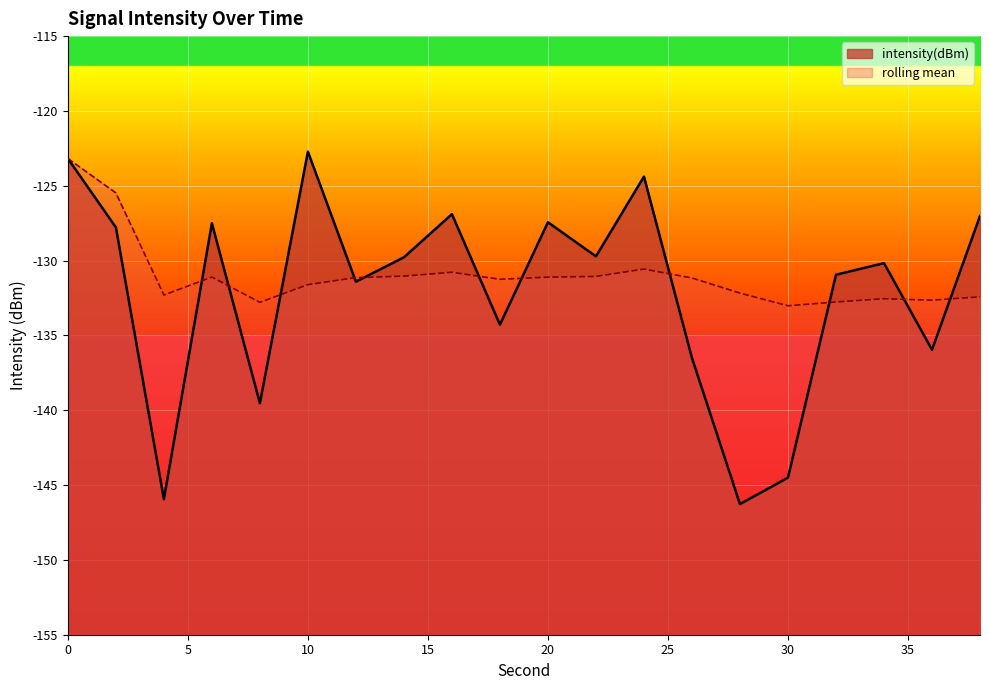

What value does the rolling_mean series have at 18?

-131.2